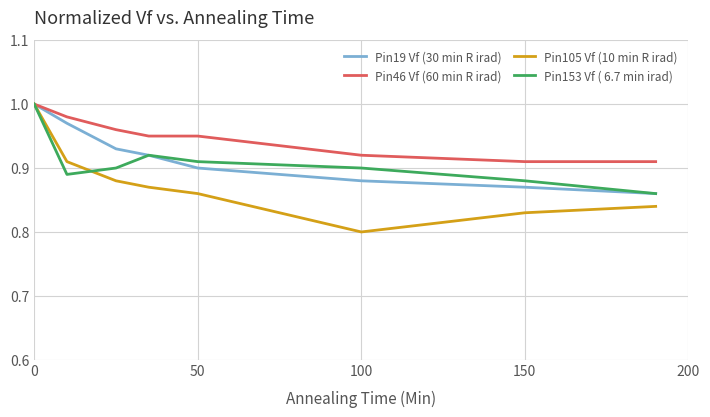

Which series has the widest spread of values?

Pin105 Vf (10 min R irad)